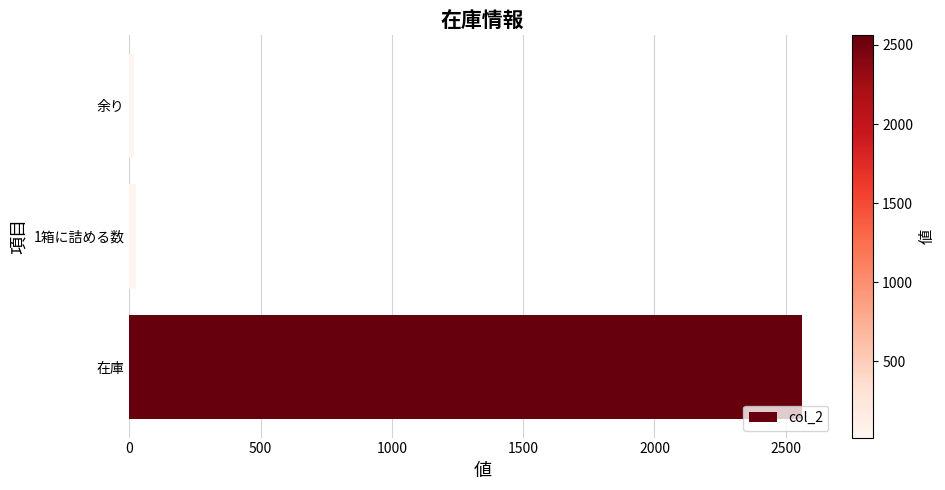

What is the average value?

867